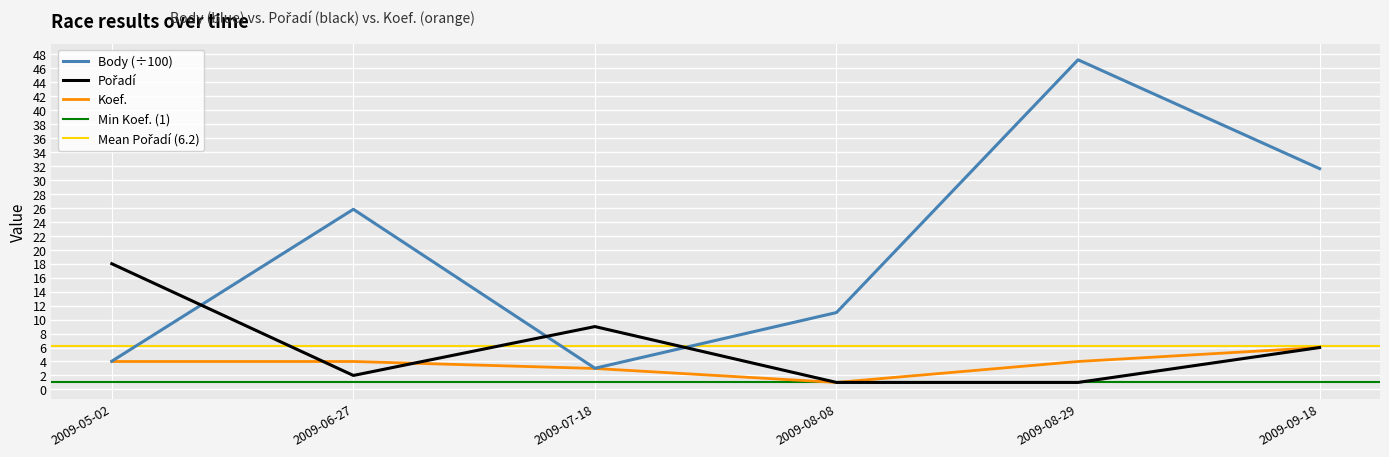

Where is the first local minimum for Koef.?

2009-08-08